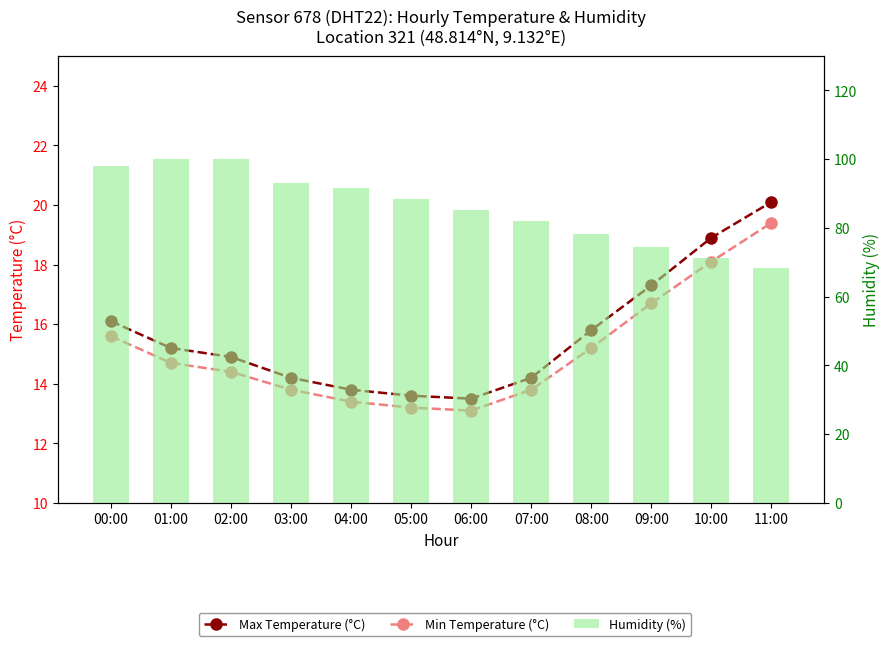

What is the minimum value for Humidity (%)?

68.4